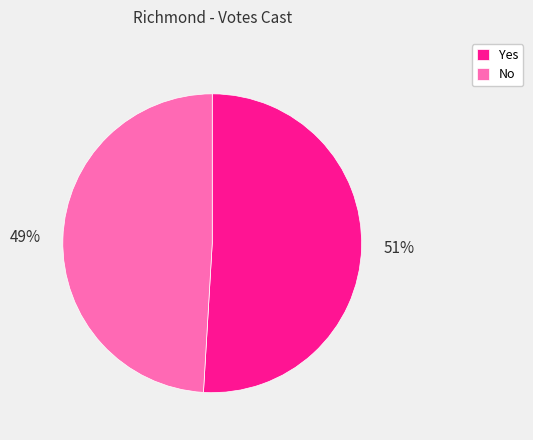

Count the number of slices in the pie.

2